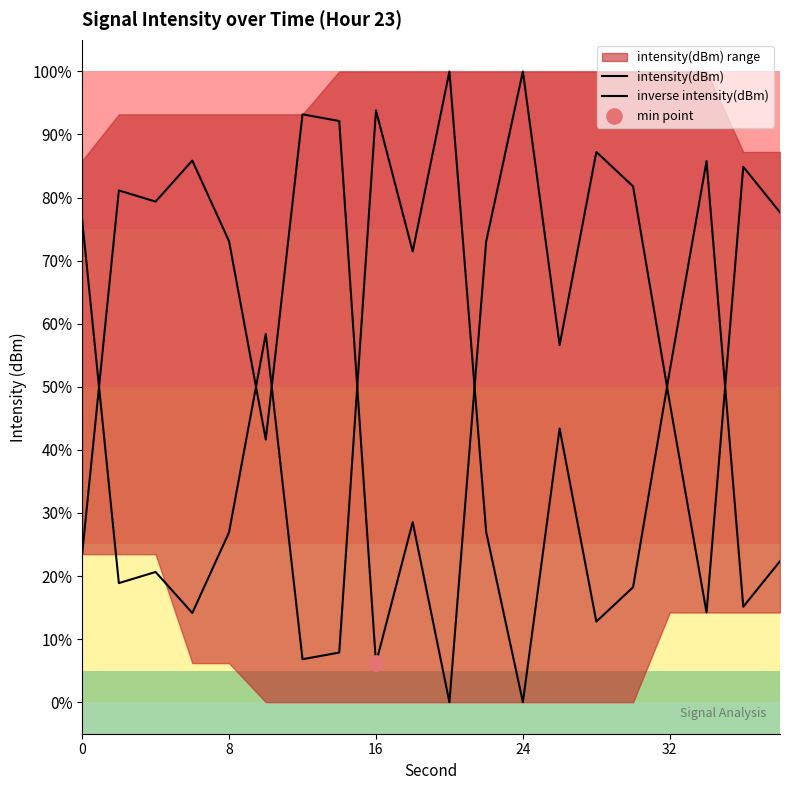

Which series contains the highest Y value?

intensity(dBm)